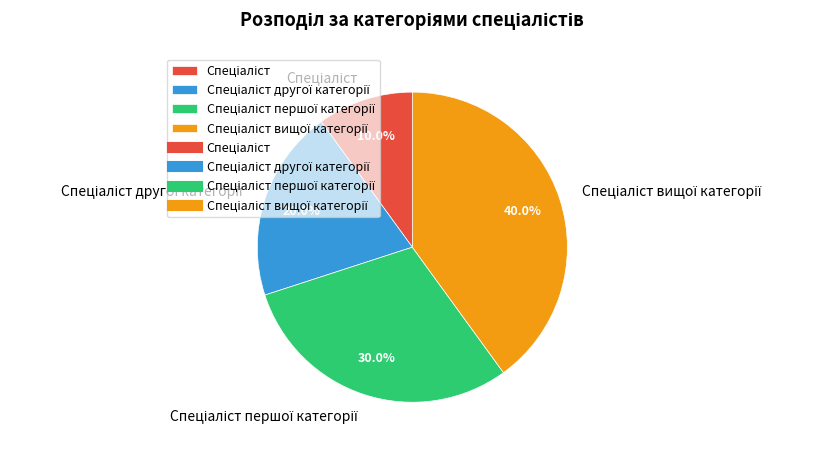

Does any single category account for the majority?

No